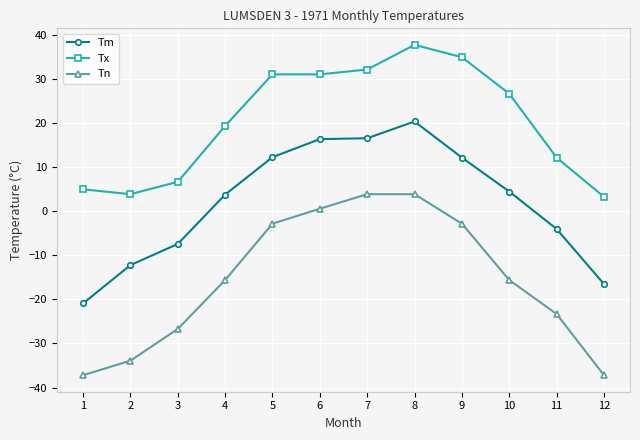

Read the Tm value at 3.

-7.4